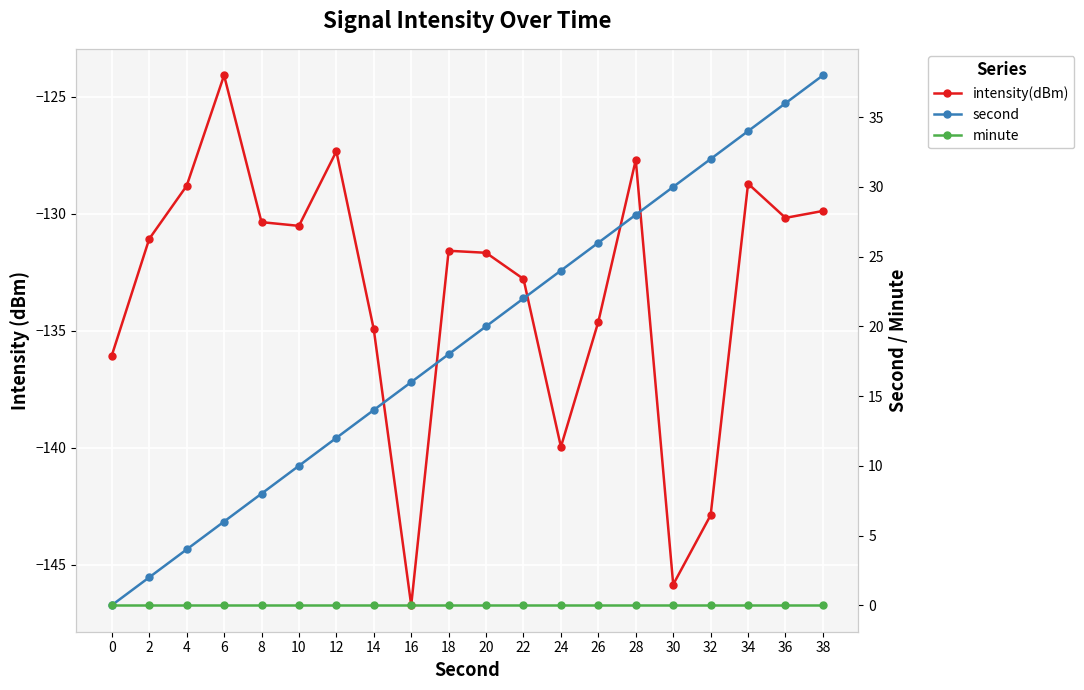

Which series has the largest total across all categories?

second